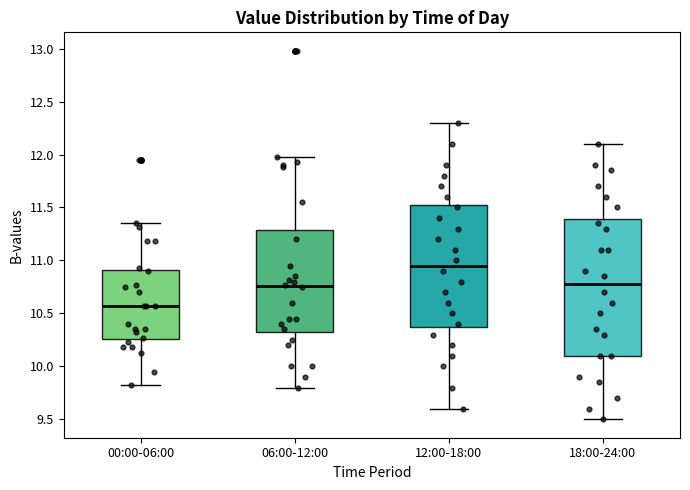

Which box has the lowest median line?

00:00-06:00